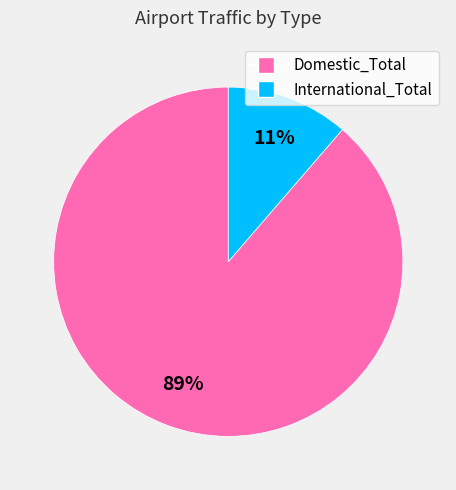

Which slice is the smallest?

International_Total